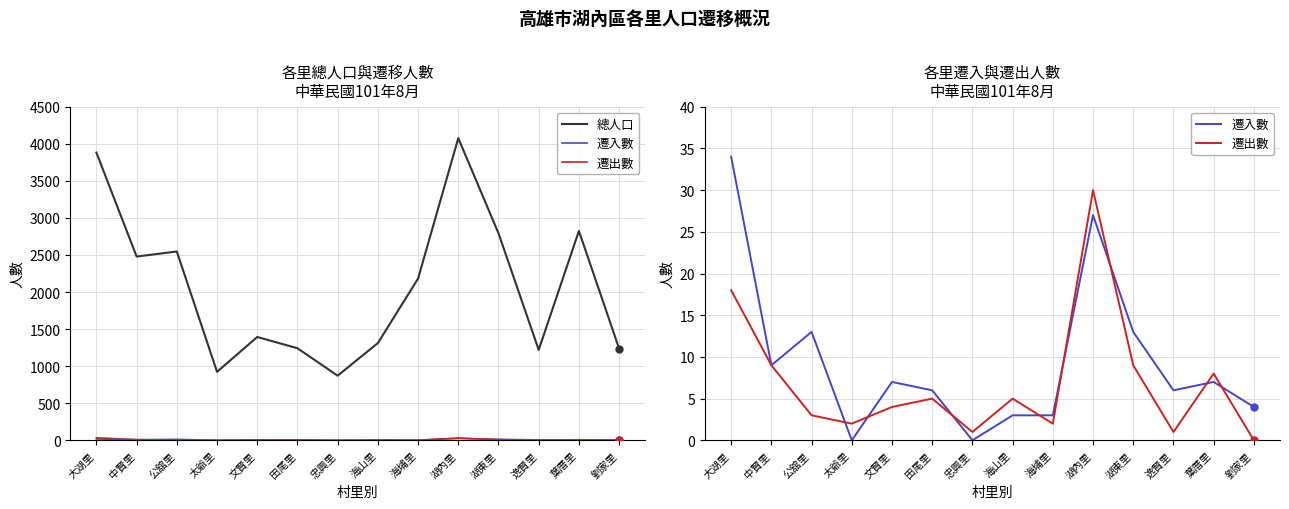

What is the greatest value displayed?

4076